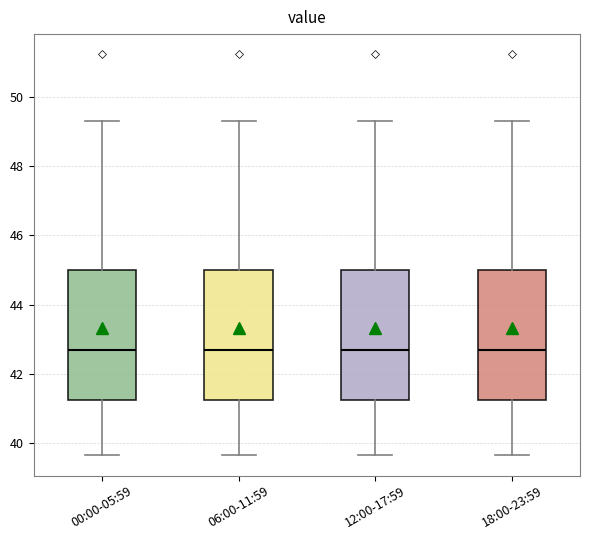

Where is the upper edge of the box for 06:00-11:59 on the y-axis? The values are not printed on the chart, so give them approximately, as read against the axis.

45.0